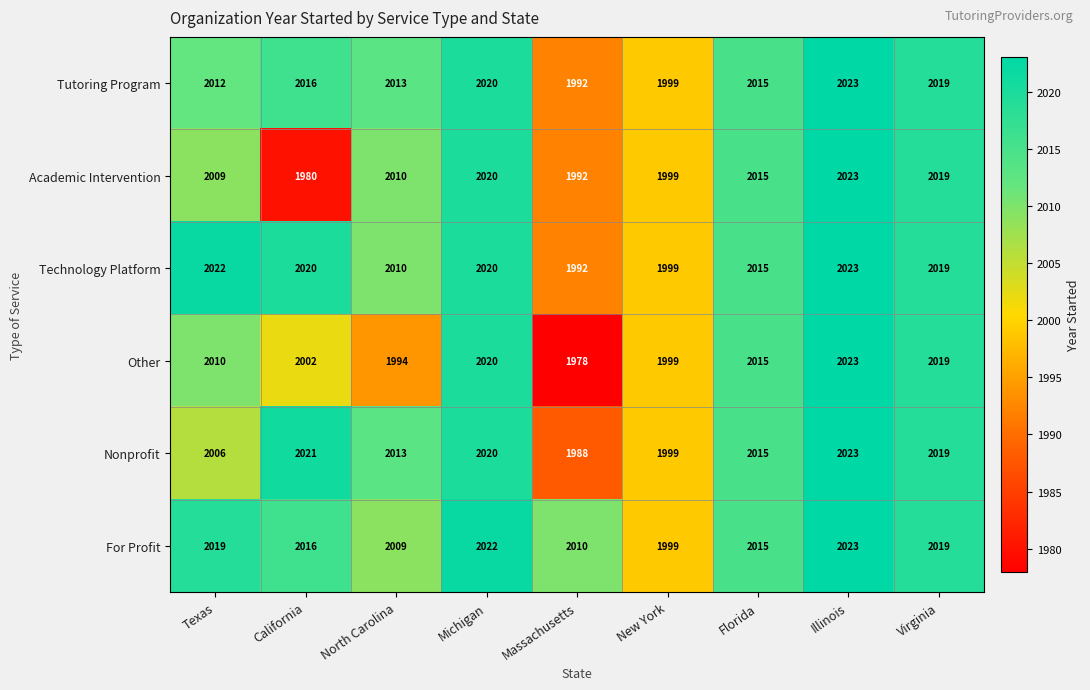

Rank the categories by Tutoring Program value from lowest to highest.

Massachusetts, New York, Texas, North Carolina, Florida, California, Virginia, Michigan, Illinois